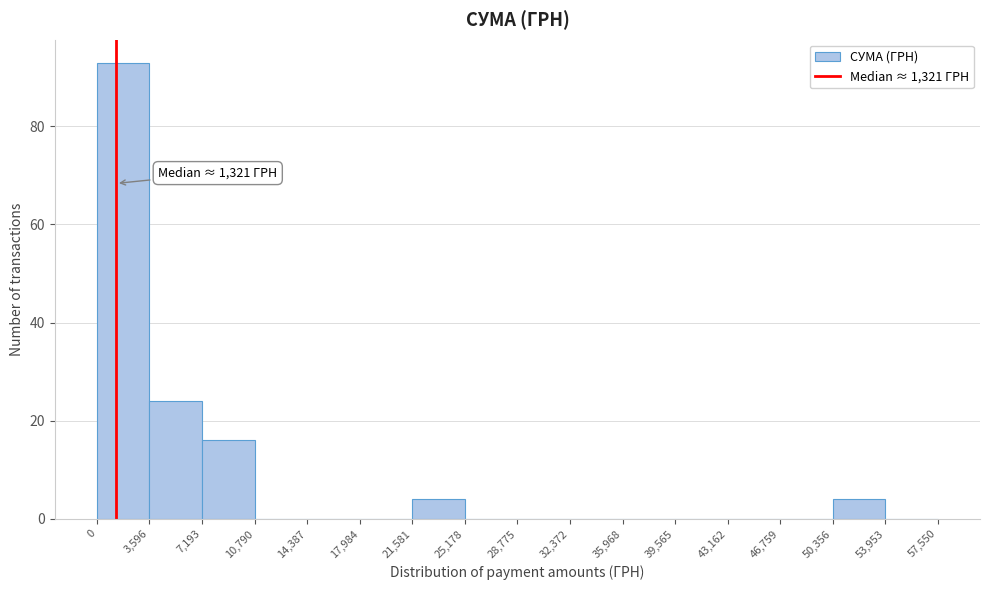

Over which range of the x-axis is the bar tallest?

0 to 3,596